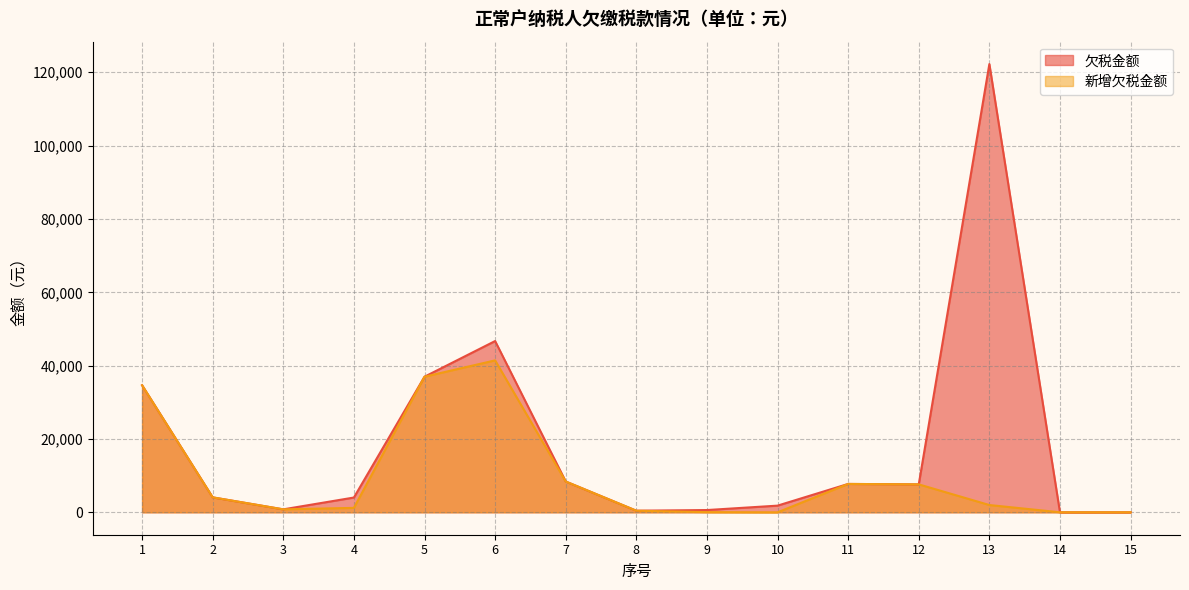

What is the sum of all 新增欠税金额 values?

145408.6